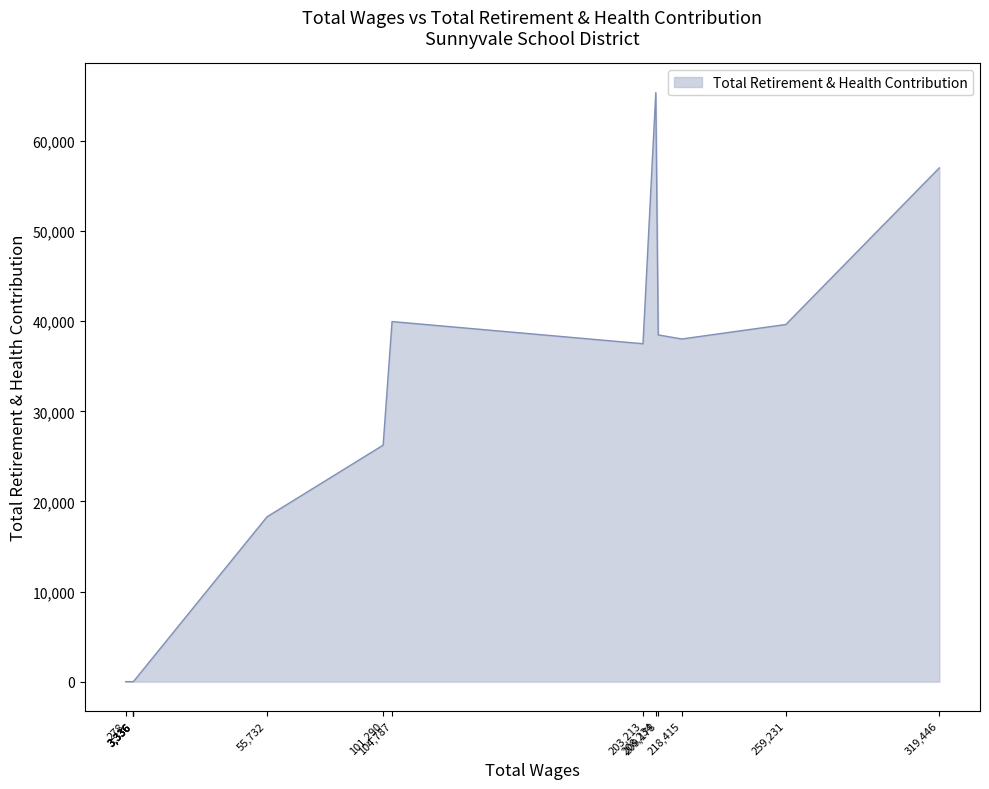

What is the change in value from 101290.0 to 55732.0?

-7958